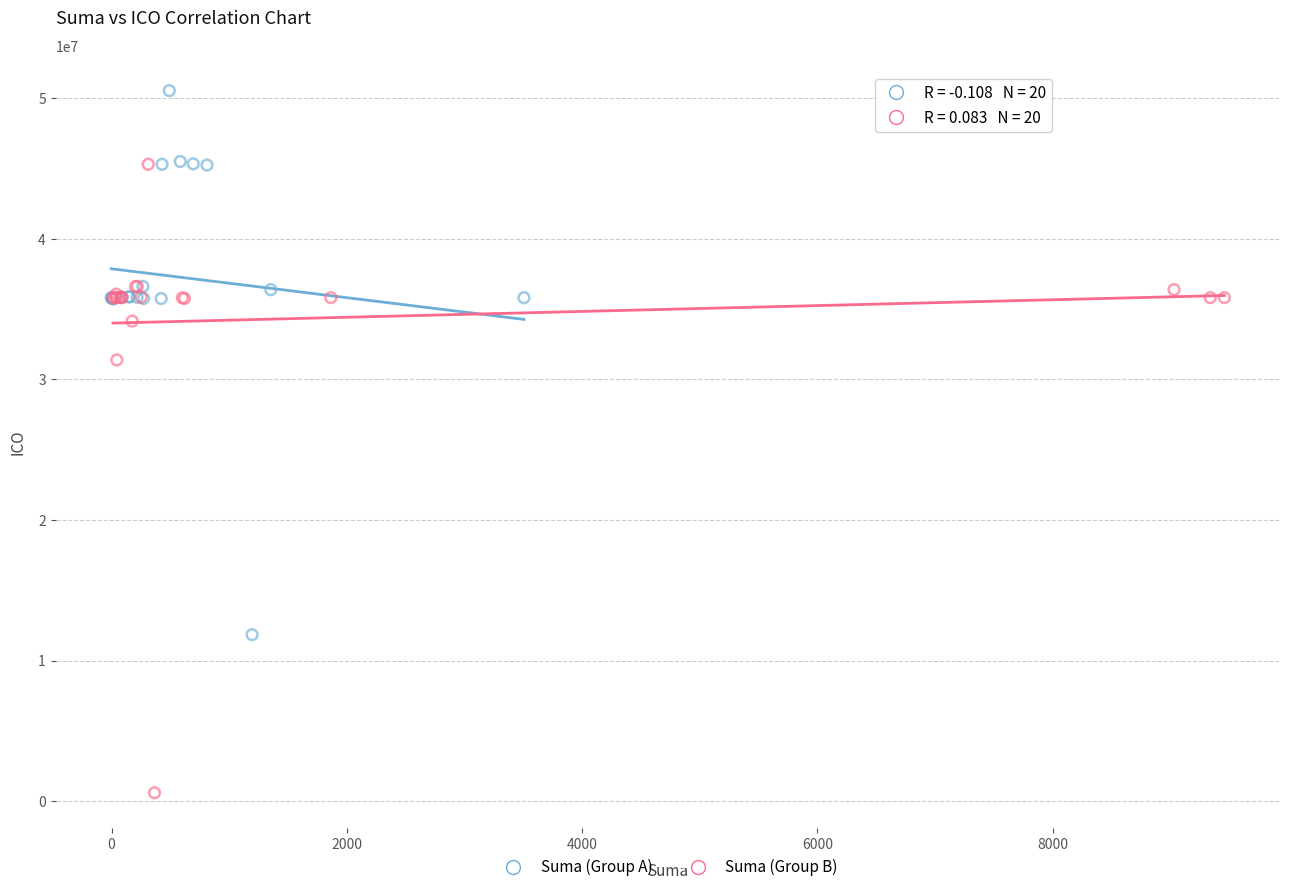

Which series contains the highest Y value?

Suma (Group A)